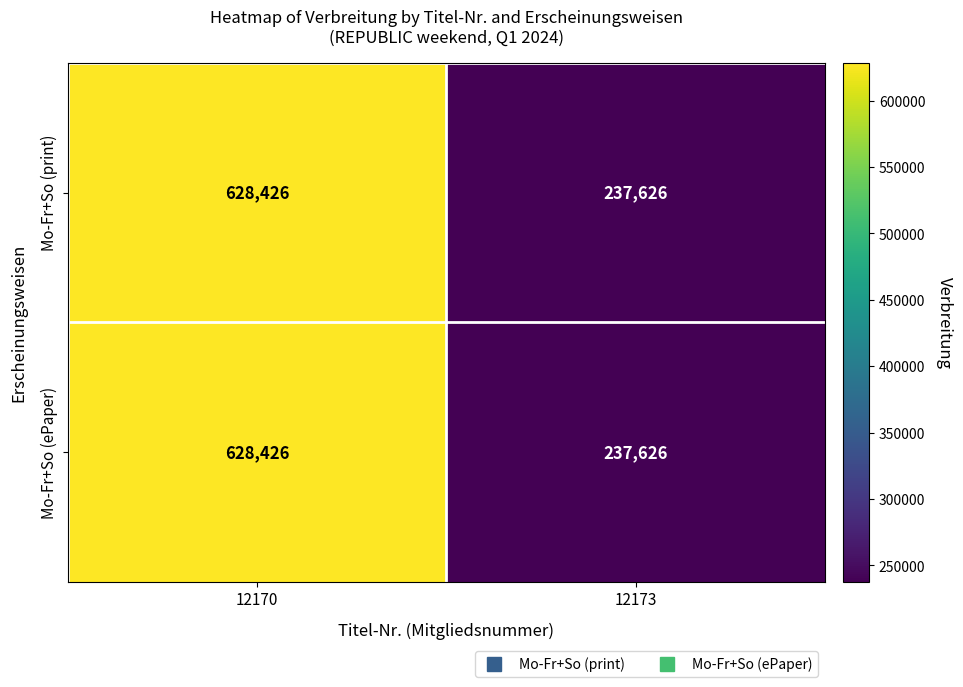

Reading left to right, list all the values displayed in this chart.

Mo-Fr+So (print): 628426	237626
Mo-Fr+So (ePaper): 628426	237626